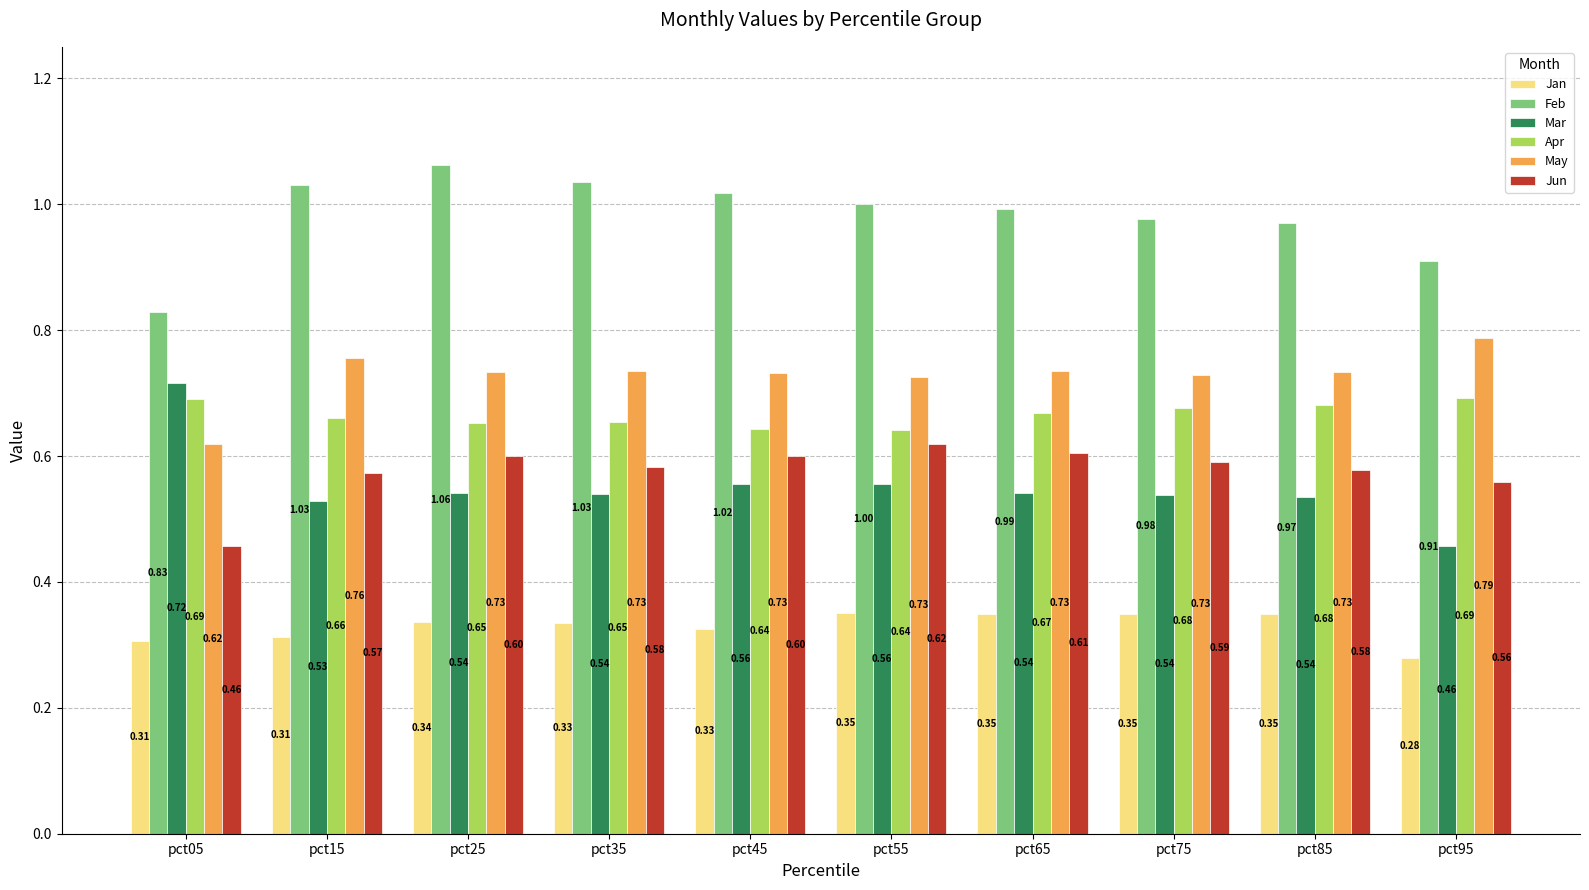

What value does the Apr series have at pct45?

0.6